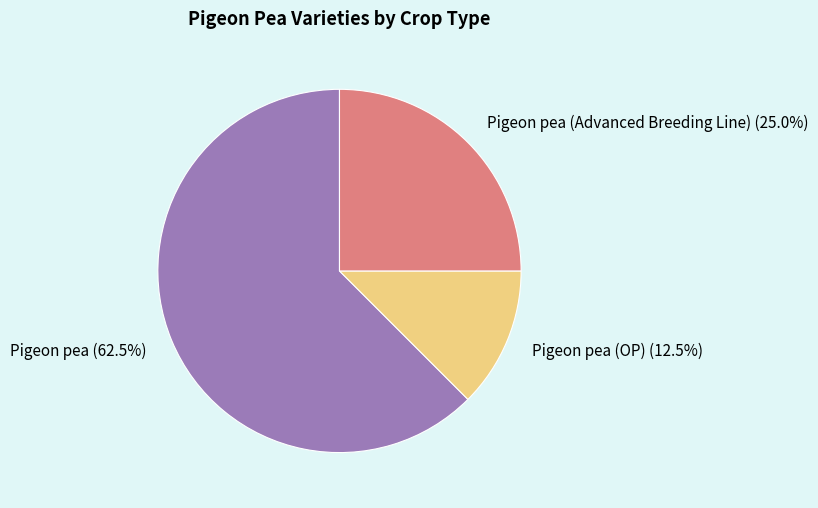

Approximately how many times larger is the value at Pigeon pea (OP) compared to Pigeon pea (Advanced Breeding Line)?

0.5